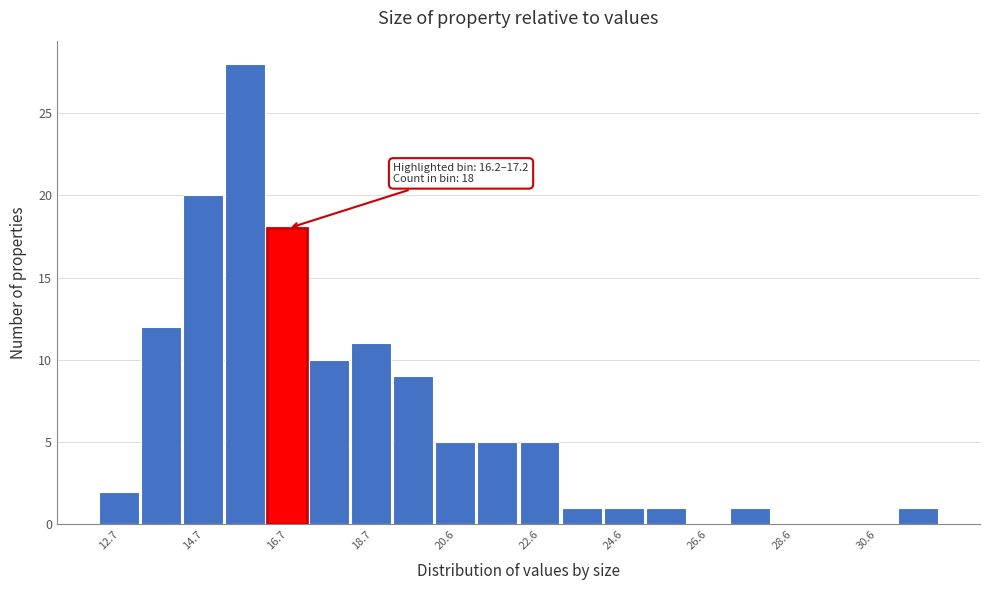

Which range on the x-axis has the tallest bar?

15.2 to 16.2